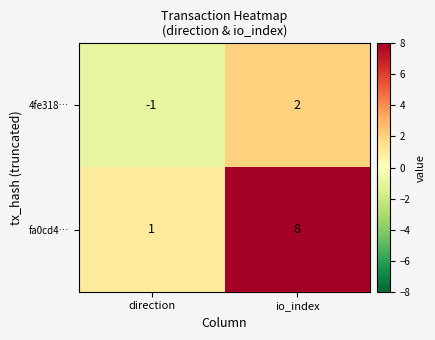

True or false: fa0cd4… has a value of 8 at io_index.

True